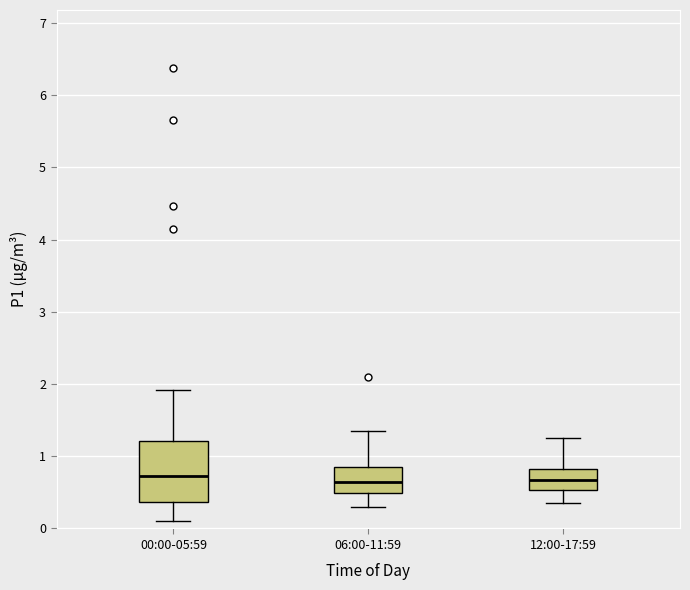

Where does the lower whisker of the box for 12:00-17:59 end on the y-axis? The values are not printed on the chart, so give them approximately, as read against the axis.

0.4